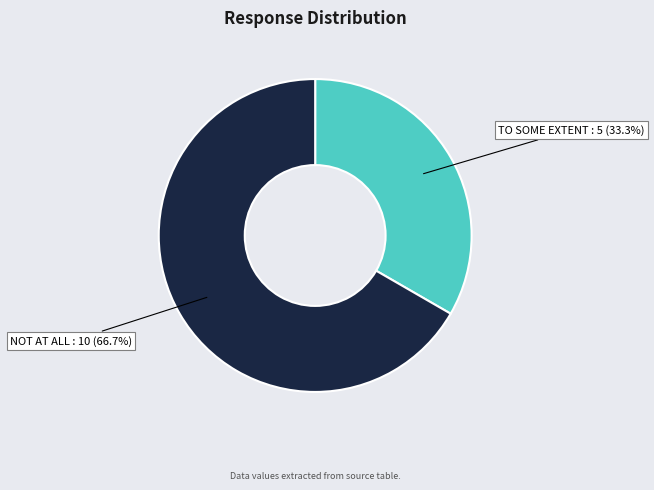

Which slice is the largest?

NOT AT ALL